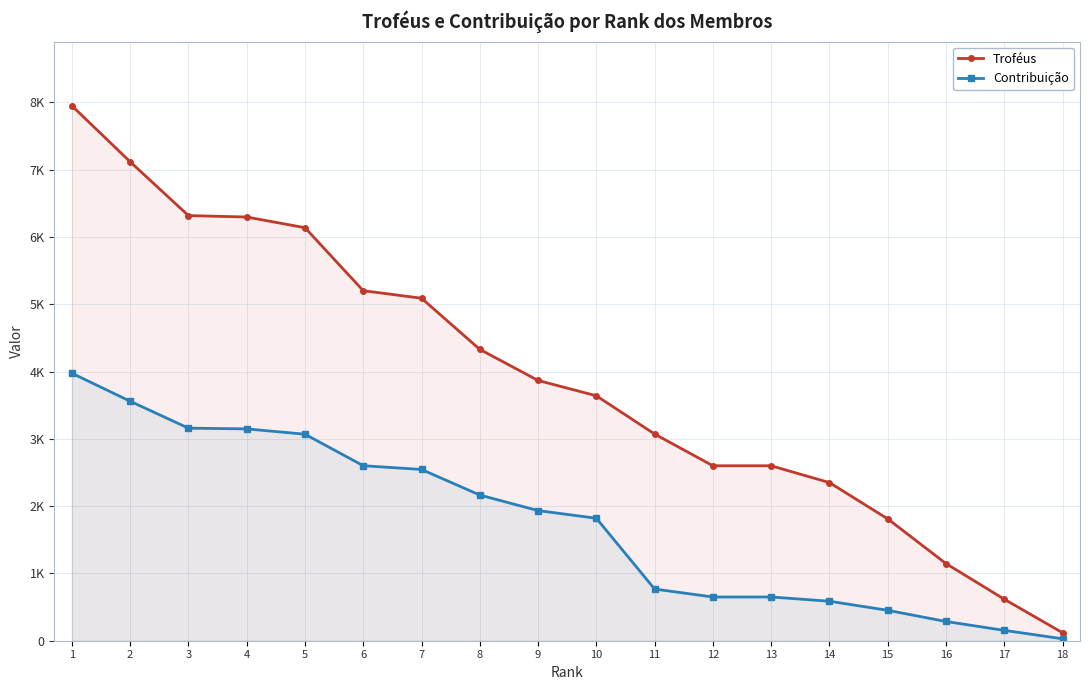

How many data points in Contribuição are above 1934?

8